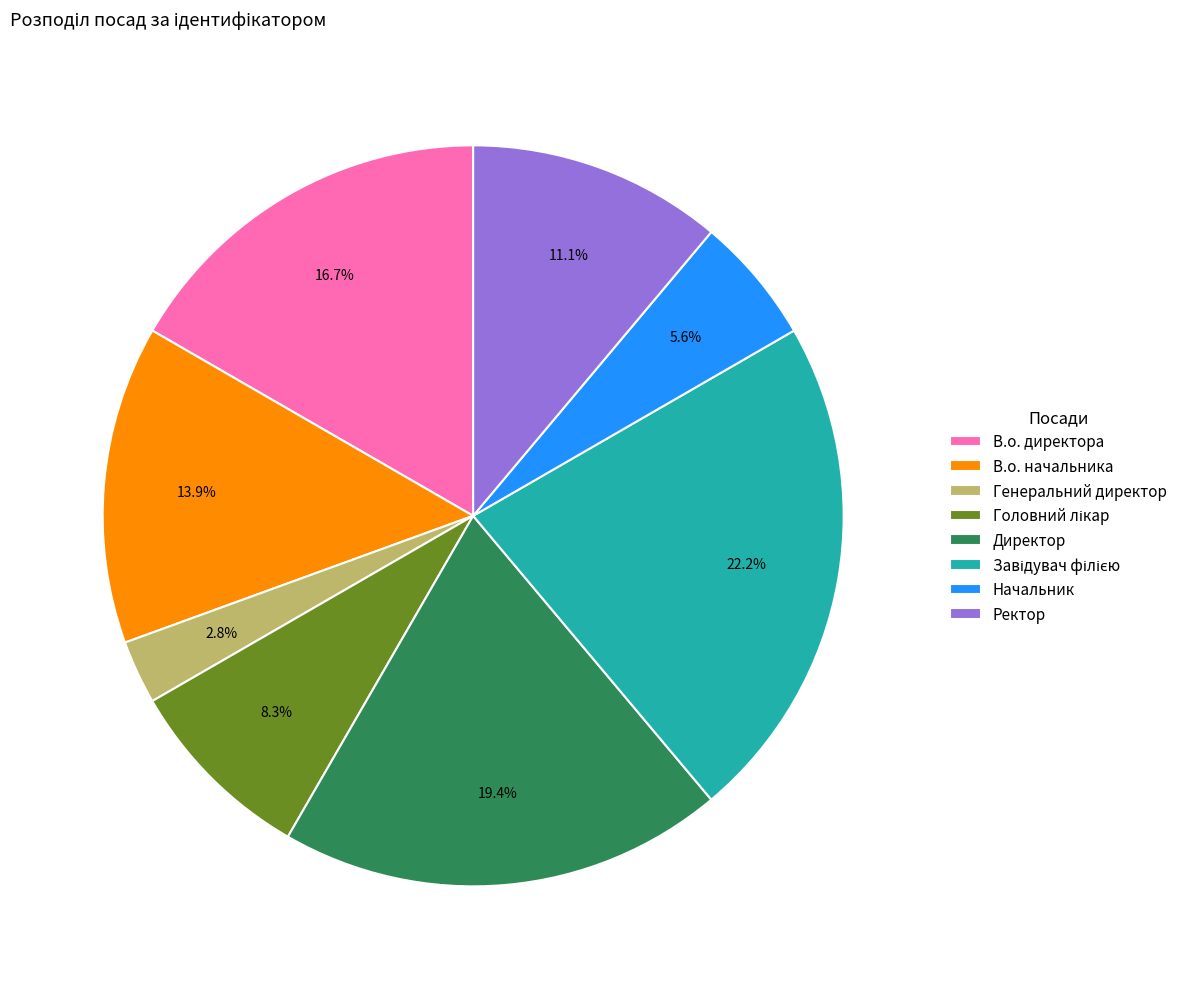

Is there a majority slice in this chart?

No